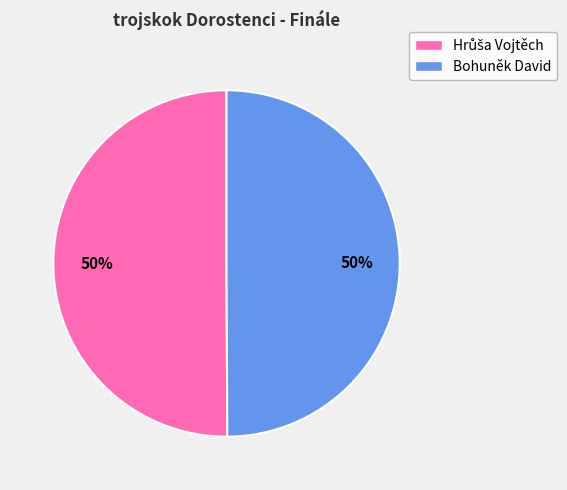

What percentage is the Bohuněk David slice, to the nearest percent?

50%